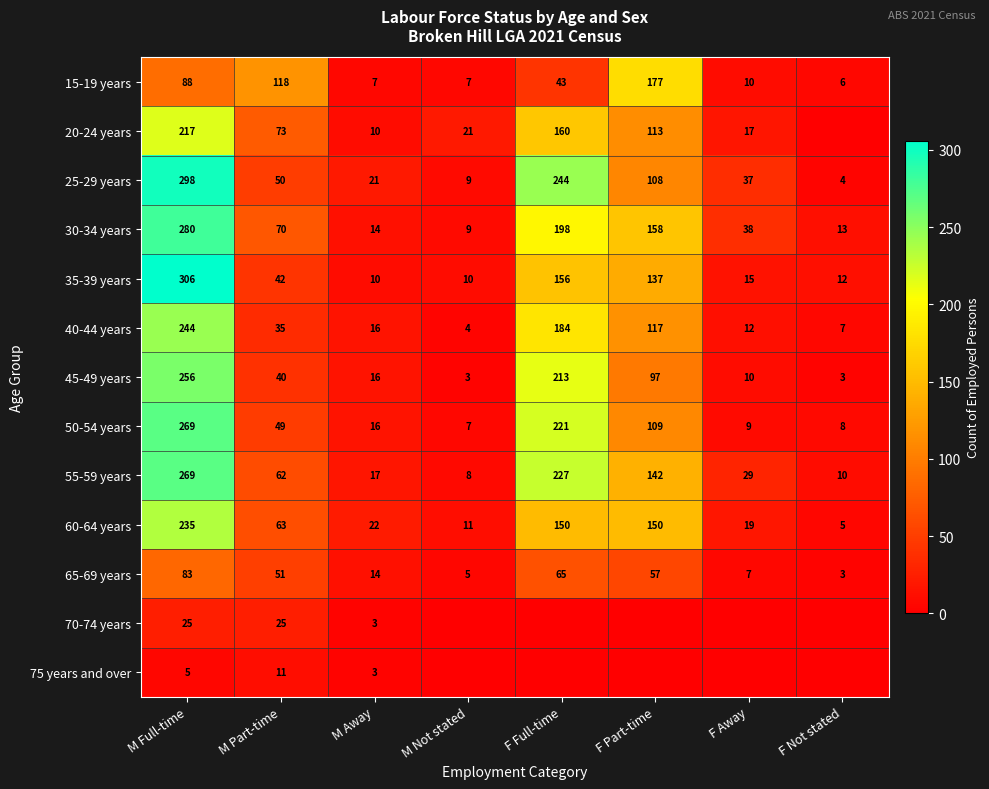

What is the spread (max minus min) of values at F Not stated?

13